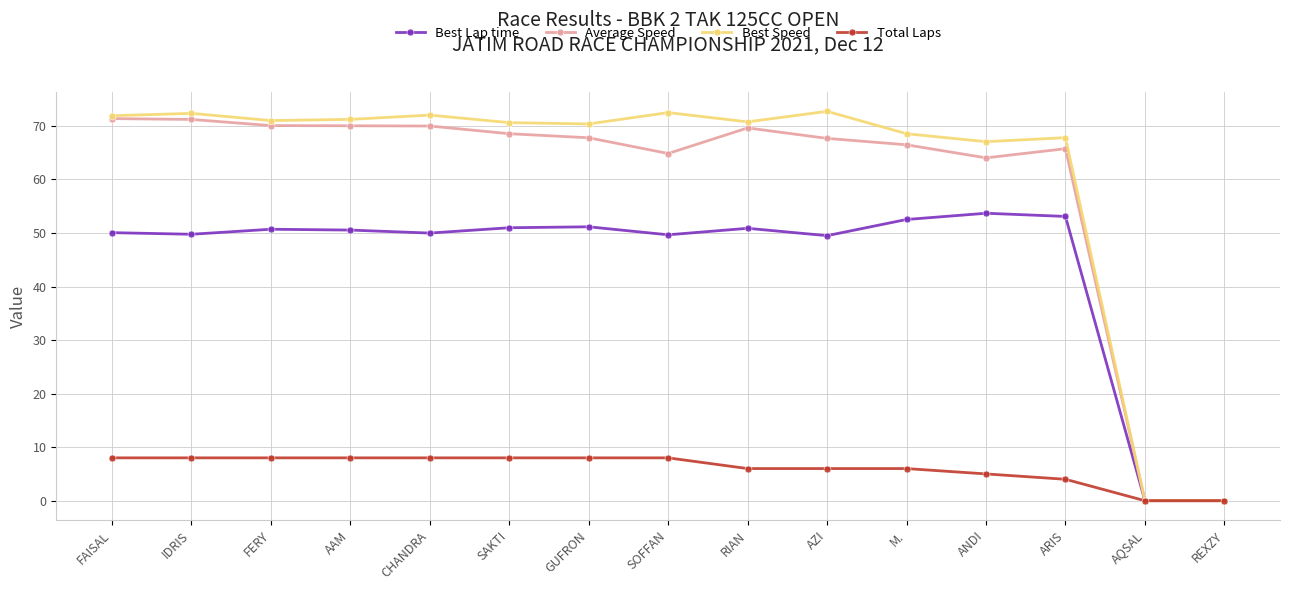

Read the Average Speed value at RIAN.

69.6